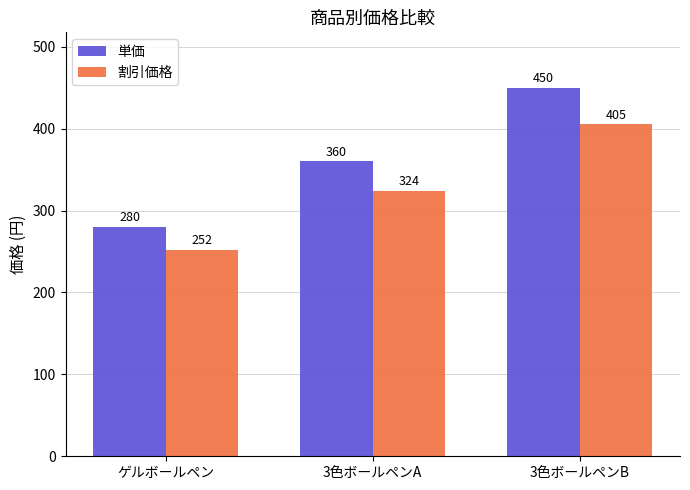

What is the maximum value for 割引価格?

405